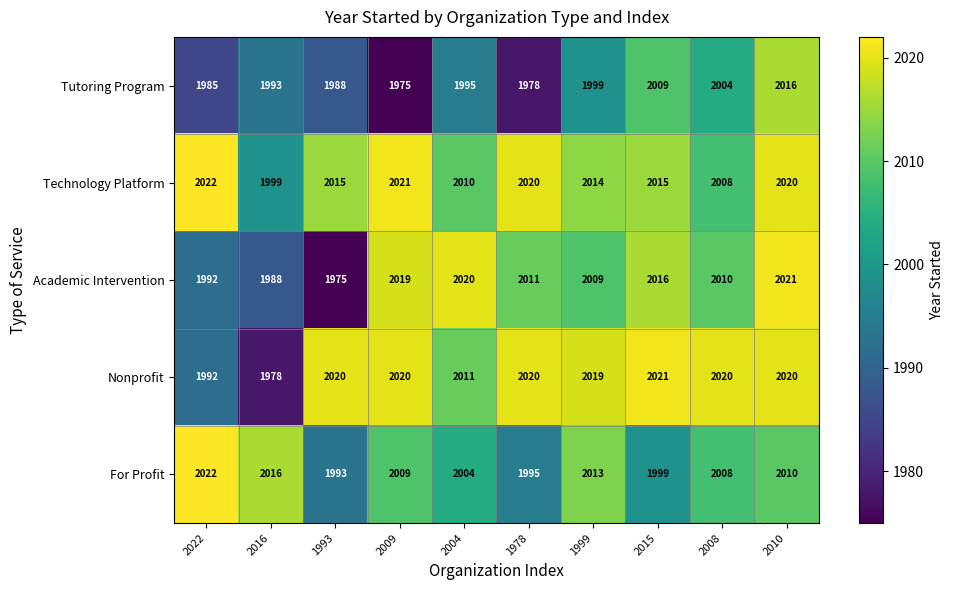

Which series has the largest total across all categories?

Technology Platform